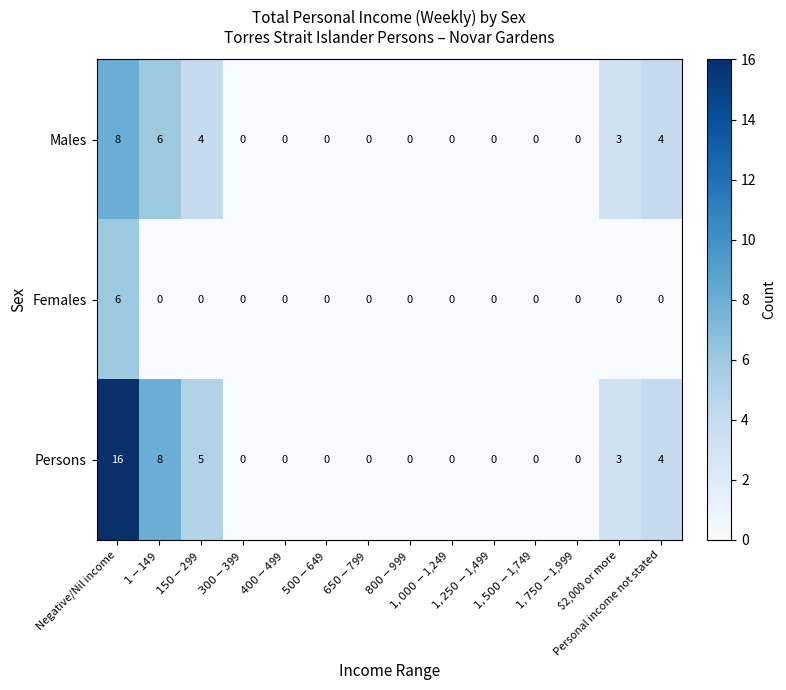

Which series has the widest spread of values?

Persons